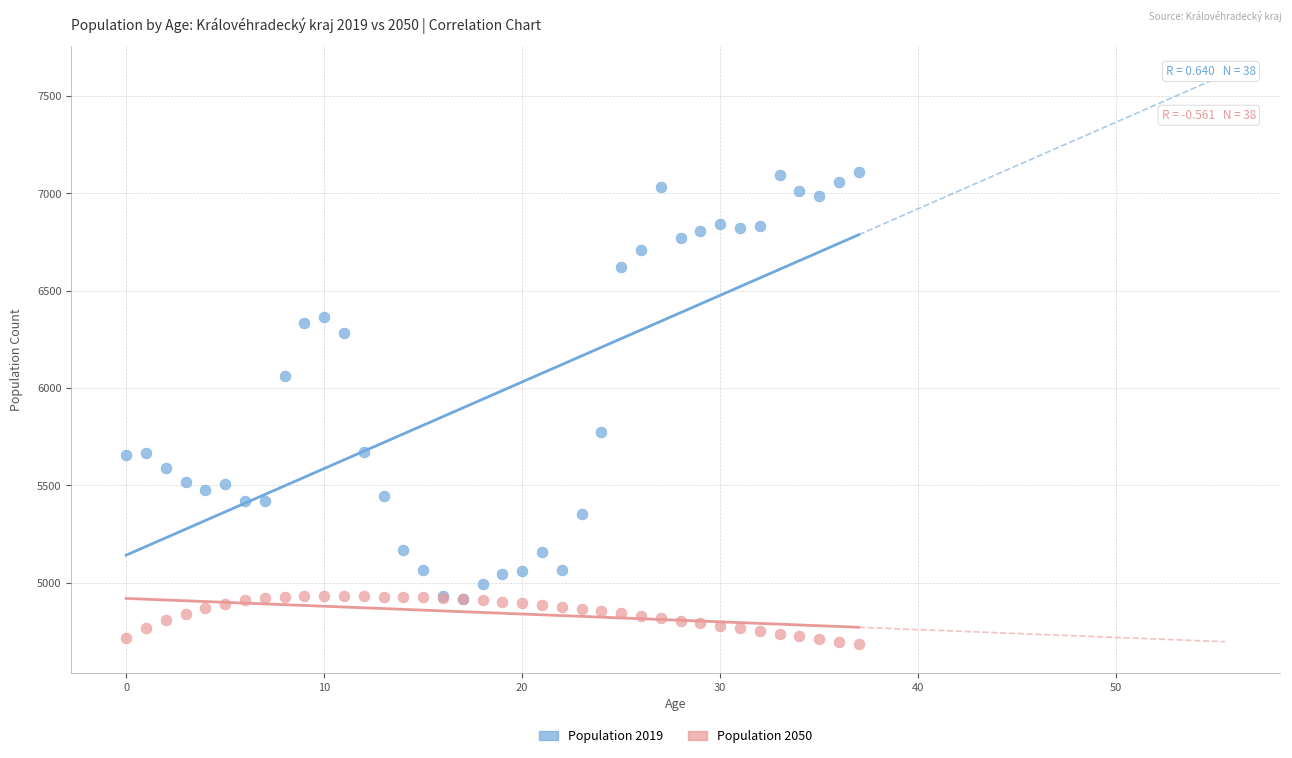

Across all series, what Y value is closest to 5897?

5776.0